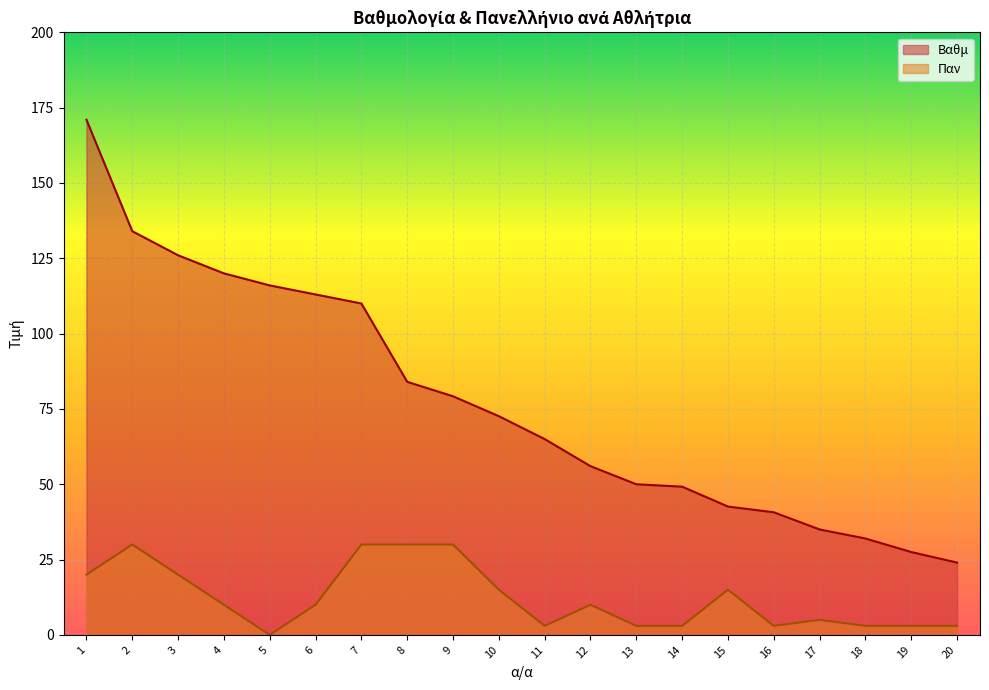

What are all the series names shown in the legend?

Βαθμ, Παν